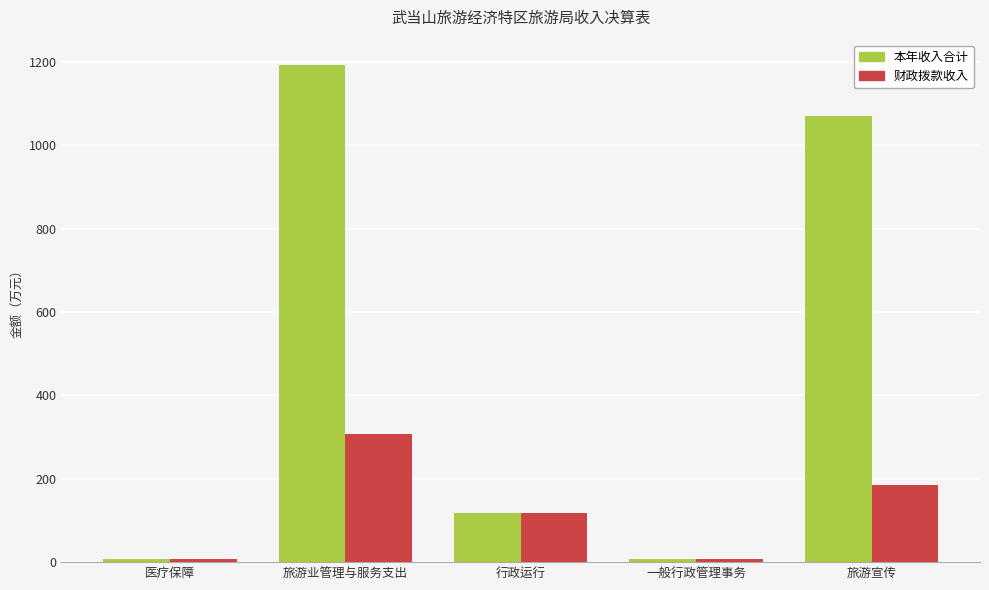

What is the highest value of the 财政拨款收入 series?

308.6